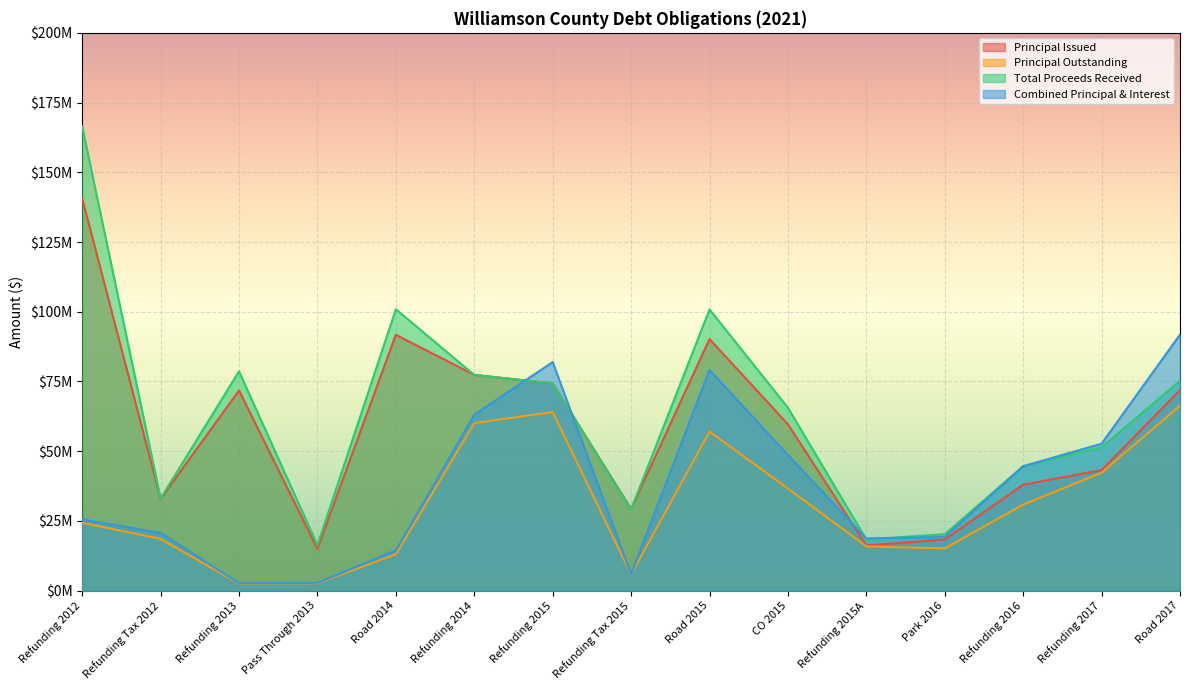

Reading left to right, list all the values displayed in this chart.

Principal Issued: Refunding 2012=140640000	Refunding Tax 2012=32895000	Refunding 2013=71750000	Pass Through 2013=14985000	Road 2014=91750000	Refunding 2014=77345000	Refunding 2015=74295000	Refunding Tax 2015=29290000	Road 2015=90205000	CO 2015=59645000	Refunding 2015A=16175000	Park 2016=18350000	Refunding 2016=37980000	Refunding 2017=43230000	Road 2017=71860000
Principal Outstanding: Refunding 2012=24325000	Refunding Tax 2012=18555000	Refunding 2013=2525000	Pass Through 2013=2645000	Road 2014=13040000	Refunding 2014=60035000	Refunding 2015=64045000	Refunding Tax 2015=5800000	Road 2015=57030000	CO 2015=36600000	Refunding 2015A=15855000	Park 2016=15145000	Refunding 2016=30830000	Refunding 2017=42260000	Road 2017=66275000
Total Proceeds Received: Refunding 2012=166431289	Refunding Tax 2012=33058591	Refunding 2013=78635545	Pass Through 2013=16305289	Road 2014=100877075	Refunding 2014=77345000	Refunding 2015=74295000	Refunding Tax 2015=29134828	Road 2015=100817943	CO 2015=65579176	Refunding 2015A=18322981	Park 2016=20229873	Refunding 2016=44596601	Refunding 2017=51415917	Road 2017=75261969
Combined Principal & Interest: Refunding 2012=25556375	Refunding Tax 2012=20698584	Refunding 2013=2662025	Pass Through 2013=2788425	Road 2014=14384750	Refunding 2014=63091099	Refunding 2015=81951259	Refunding Tax 2015=5867367	Road 2015=79143900	CO 2015=48620150	Refunding 2015A=18708900	Park 2016=19226944	Refunding 2016=44617650	Refunding 2017=52681703	Road 2017=91810682